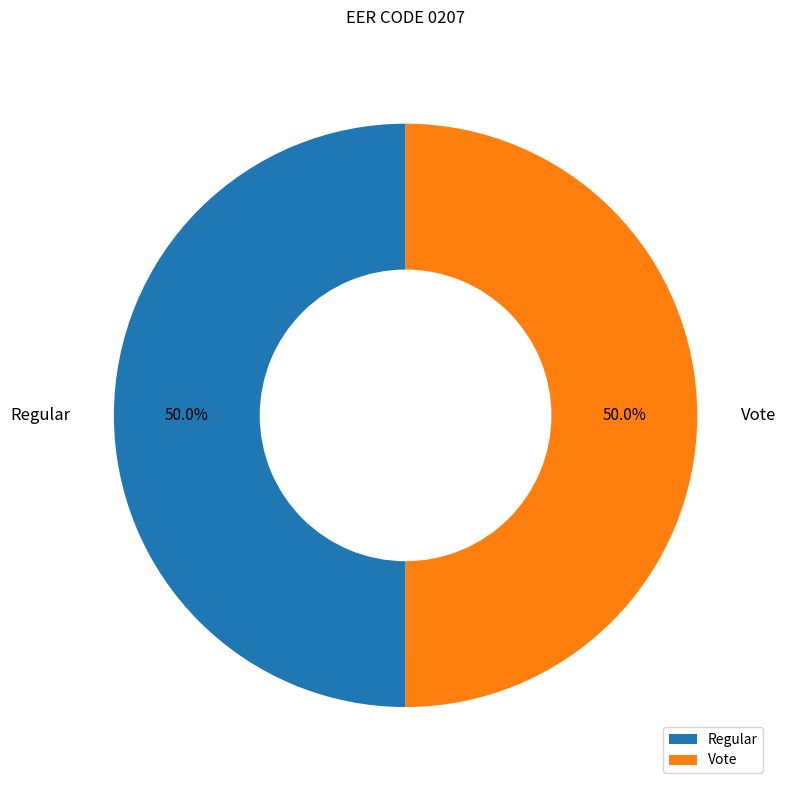

Combined, do Vote and Regular account for over 50%?

Yes